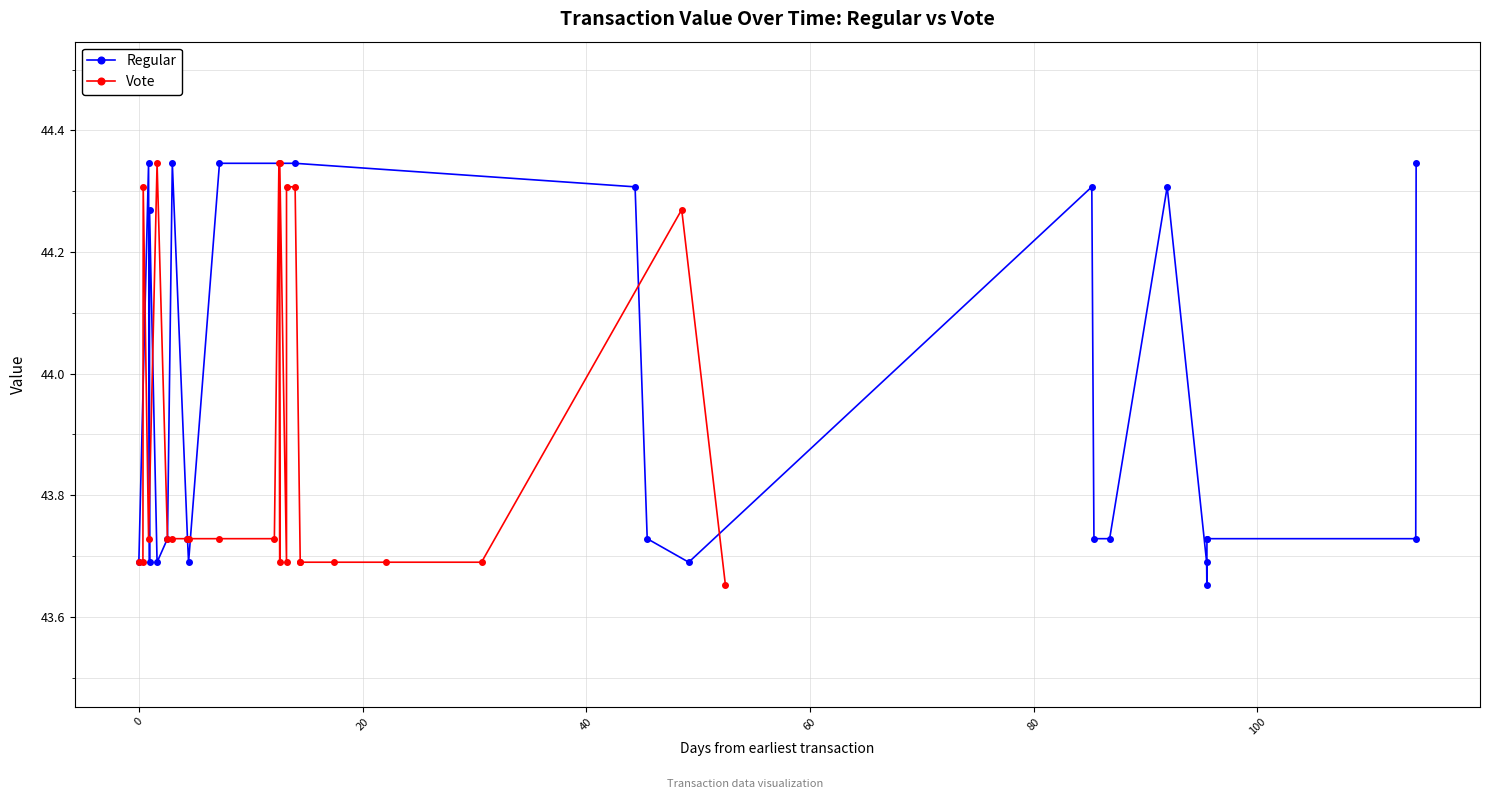

What are all the series names shown in the legend?

Regular, Vote